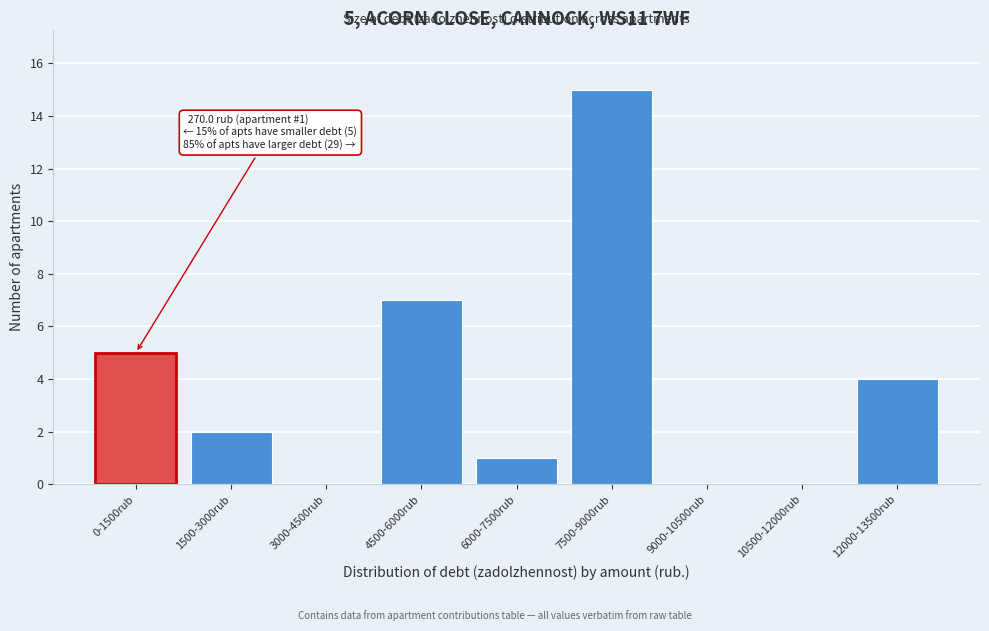

Reading left to right, list all the values displayed in this chart.

0-1500rub=5	1500-3000rub=2	3000-4500rub=0	4500-6000rub=7	6000-7500rub=1	7500-9000rub=15	9000-10500rub=0	10500-12000rub=0	12000-13500rub=4